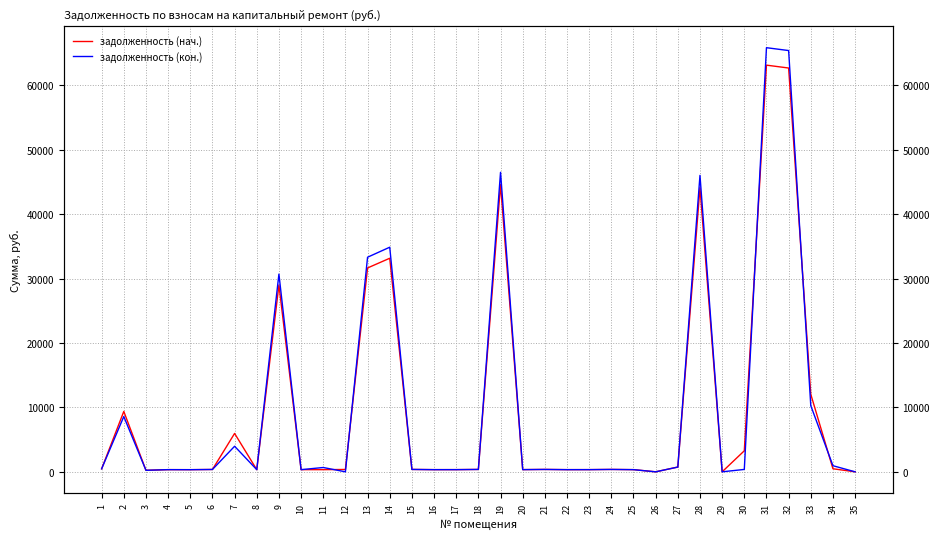

Is the value of задолженность (нач.) at 23 greater than the value of задолженность (кон.) at 21?

No